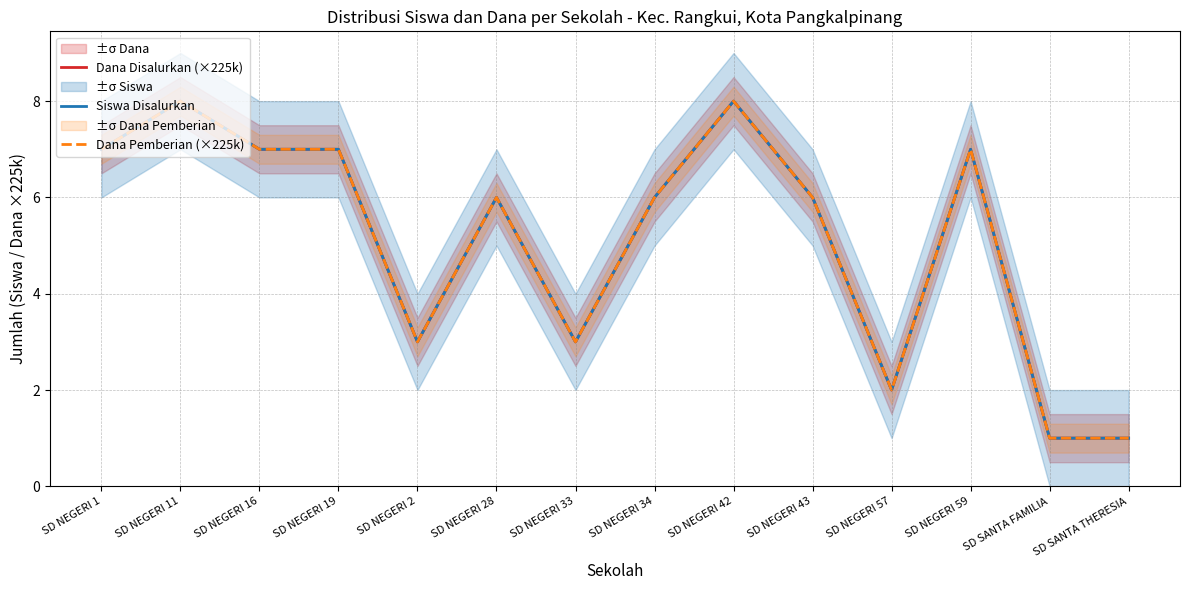

What is the minimum value for Dana Pemberian (×225k)?

1